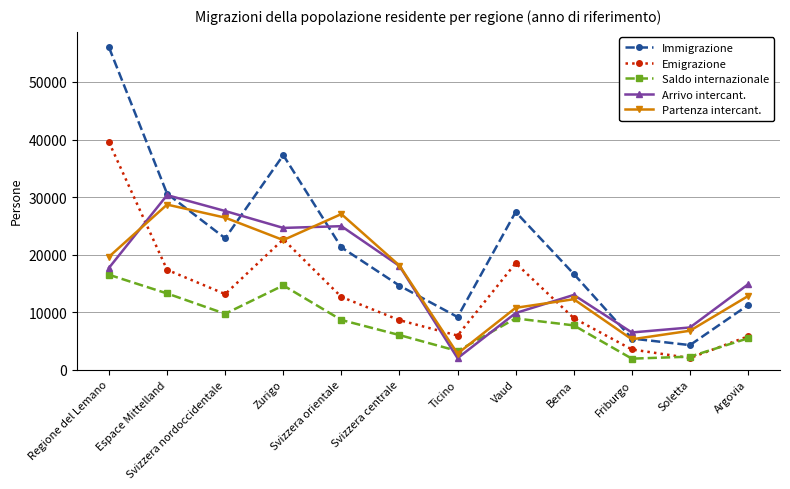

Read the Immigrazione value at Svizzera nordoccidentale.

22829